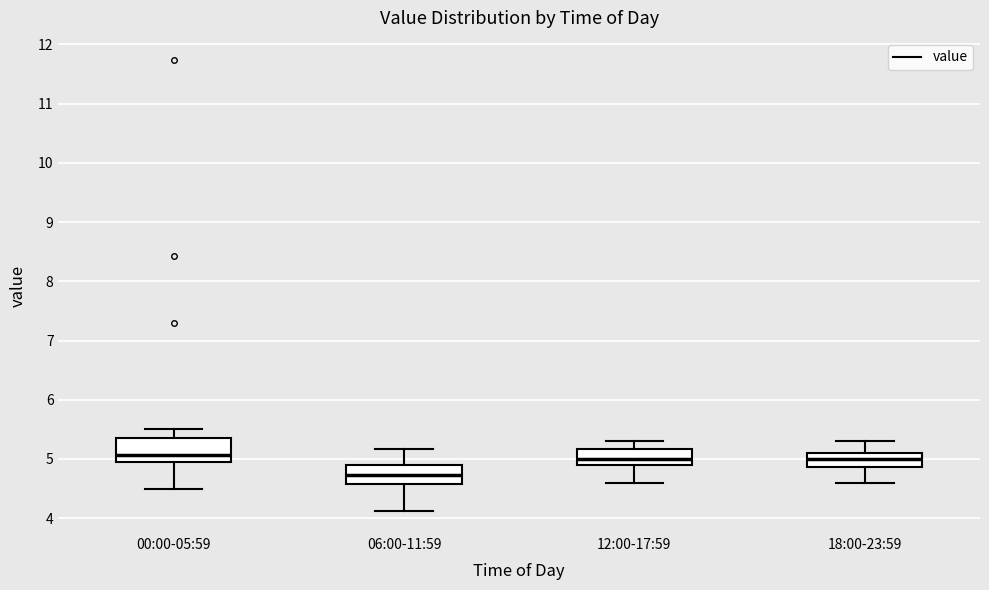

Reading left to right, transcribe this box plot: for each box, give where its median line is, the range the box spans, and where its two whiskers end, as read against the y-axis. The values are not printed on the chart, so give them approximately, as read against the axis.

00:00-05:59: median 5.1, box 5.0 to 5.4, whiskers 4.5 to 5.5
06:00-11:59: median 4.7, box 4.6 to 4.9, whiskers 4.1 to 5.2
12:00-17:59: median 5.0, box 4.9 to 5.2, whiskers 4.6 to 5.3
18:00-23:59: median 5.0, box 4.9 to 5.1, whiskers 4.6 to 5.3